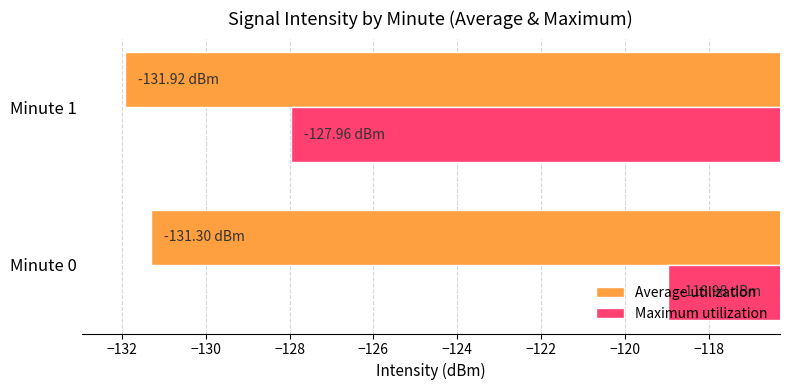

What is the total value across all series at Minute 1?

-259.9